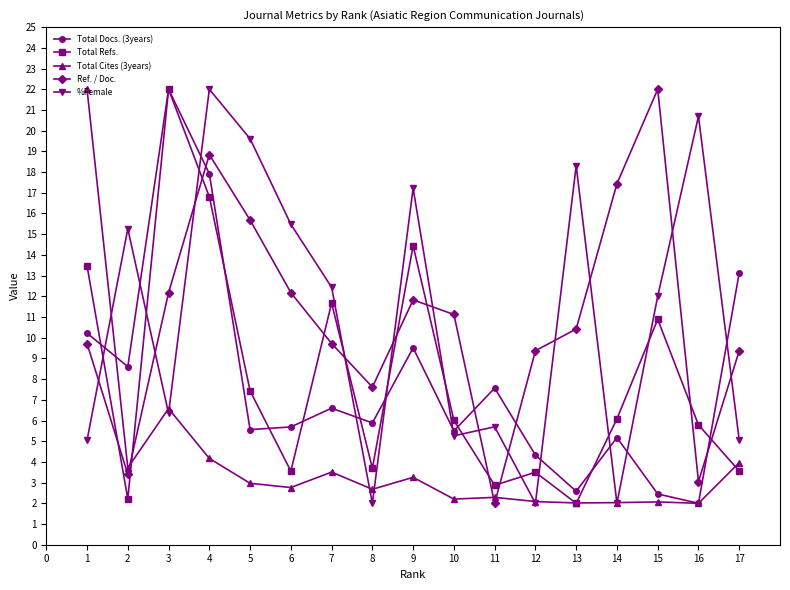

True or false: Ref. / Doc. and Total Refs. intersect in this chart.

True